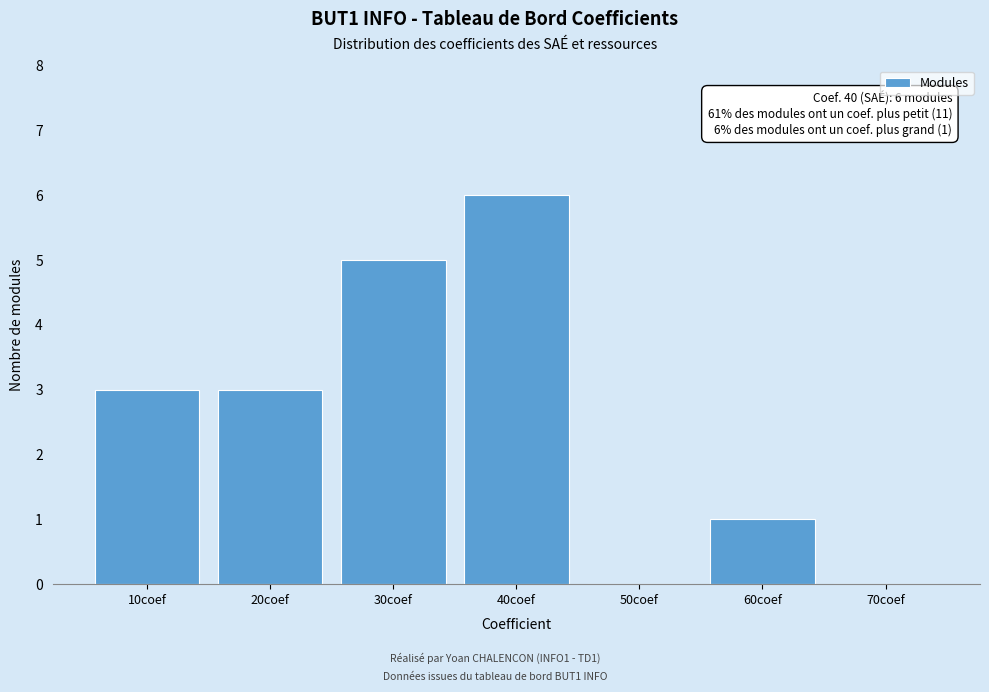

Reading right to left, transcribe all the data shown in this chart.

70coef=0	60coef=1	50coef=0	40coef=6	30coef=5	20coef=3	10coef=3